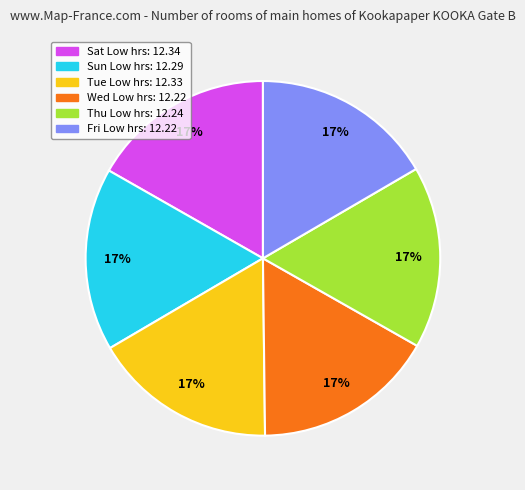

Is it true that Fri is 17% of the pie?

True